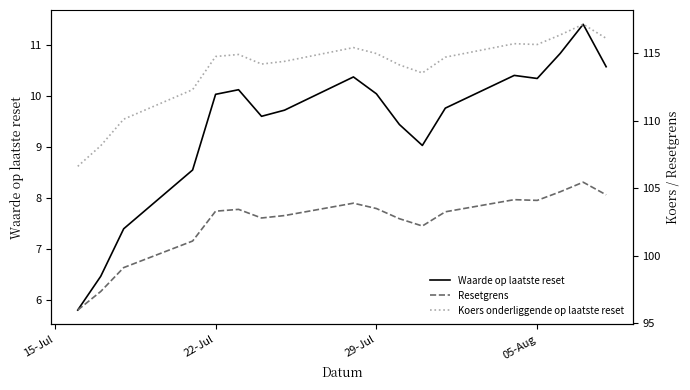

Which series has the largest total across all categories?

Koers onderliggende op laatste reset